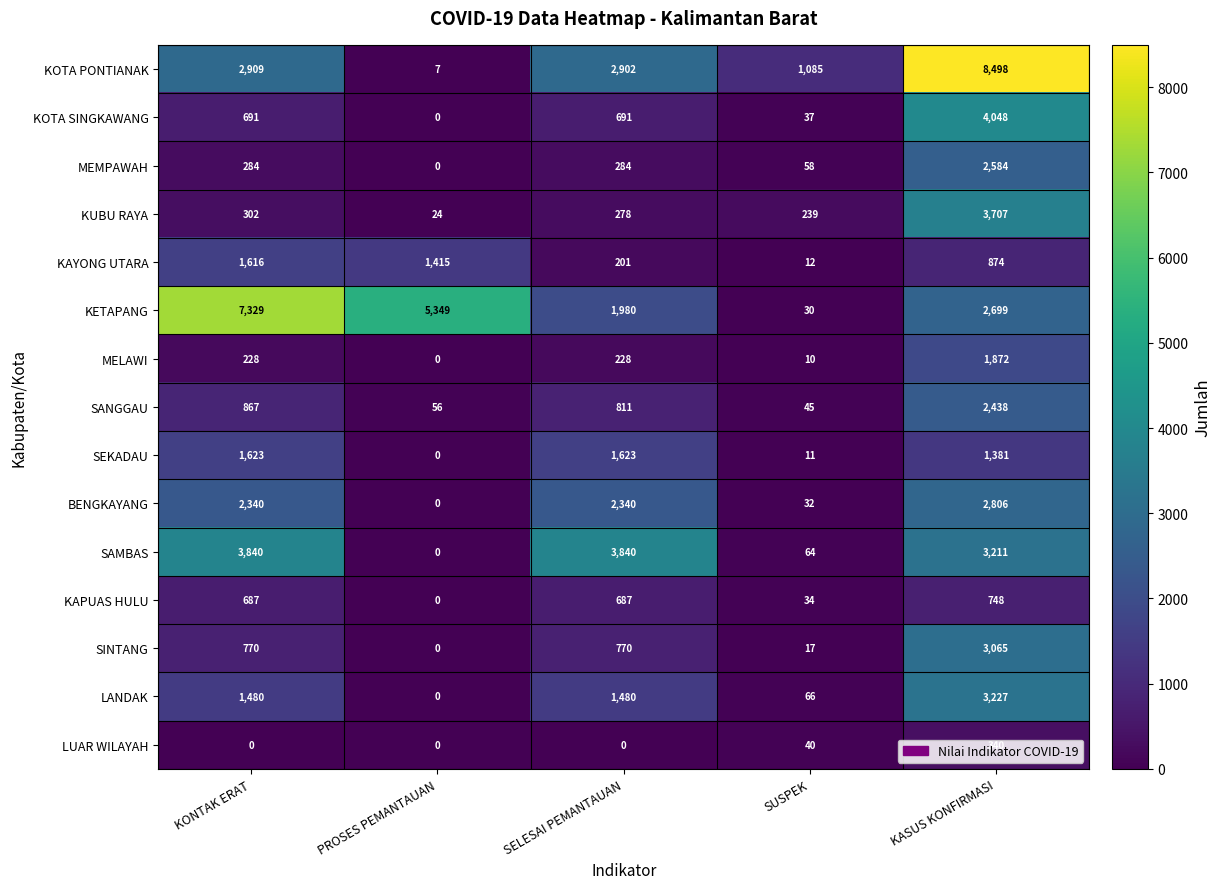

What is the difference between the second highest and second lowest values in the LUAR WILAYAH series?

40